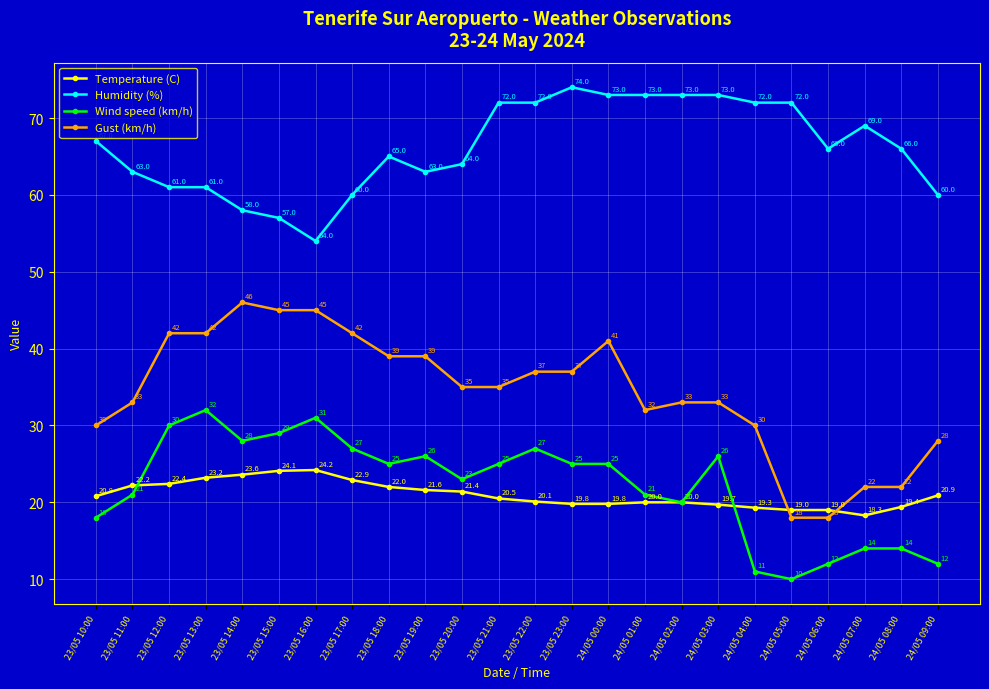

Reading left to right, extract all data points from this chart.

Temperature (C): 23/05 10:00=20.8	23/05 11:00=22.2	23/05 12:00=22.4	23/05 13:00=23.2	23/05 14:00=23.6	23/05 15:00=24.1	23/05 16:00=24.2	23/05 17:00=22.9	23/05 18:00=22.0	23/05 19:00=21.6	23/05 20:00=21.4	23/05 21:00=20.5	23/05 22:00=20.1	23/05 23:00=19.8	24/05 00:00=19.8	24/05 01:00=20.0	24/05 02:00=20.0	24/05 03:00=19.7	24/05 04:00=19.3	24/05 05:00=19.0	24/05 06:00=19.0	24/05 07:00=18.3	24/05 08:00=19.4	24/05 09:00=20.9
Humidity (%): 23/05 10:00=67.0	23/05 11:00=63.0	23/05 12:00=61.0	23/05 13:00=61.0	23/05 14:00=58.0	23/05 15:00=57.0	23/05 16:00=54.0	23/05 17:00=60.0	23/05 18:00=65.0	23/05 19:00=63.0	23/05 20:00=64.0	23/05 21:00=72.0	23/05 22:00=72.0	23/05 23:00=74.0	24/05 00:00=73.0	24/05 01:00=73.0	24/05 02:00=73.0	24/05 03:00=73.0	24/05 04:00=72.0	24/05 05:00=72.0	24/05 06:00=66.0	24/05 07:00=69.0	24/05 08:00=66.0	24/05 09:00=60.0
Wind speed (km/h): 23/05 10:00=18.0	23/05 11:00=21.0	23/05 12:00=30.0	23/05 13:00=32.0	23/05 14:00=28.0	23/05 15:00=29.0	23/05 16:00=31.0	23/05 17:00=27.0	23/05 18:00=25.0	23/05 19:00=26.0	23/05 20:00=23.0	23/05 21:00=25.0	23/05 22:00=27.0	23/05 23:00=25.0	24/05 00:00=25.0	24/05 01:00=21.0	24/05 02:00=20.0	24/05 03:00=26.0	24/05 04:00=11.0	24/05 05:00=10.0	24/05 06:00=12.0	24/05 07:00=14.0	24/05 08:00=14.0	24/05 09:00=12.0
Gust (km/h): 23/05 10:00=30.0	23/05 11:00=33.0	23/05 12:00=42.0	23/05 13:00=42.0	23/05 14:00=46.0	23/05 15:00=45.0	23/05 16:00=45.0	23/05 17:00=42.0	23/05 18:00=39.0	23/05 19:00=39.0	23/05 20:00=35.0	23/05 21:00=35.0	23/05 22:00=37.0	23/05 23:00=37.0	24/05 00:00=41.0	24/05 01:00=32.0	24/05 02:00=33.0	24/05 03:00=33.0	24/05 04:00=30.0	24/05 05:00=18.0	24/05 06:00=18.0	24/05 07:00=22.0	24/05 08:00=22.0	24/05 09:00=28.0